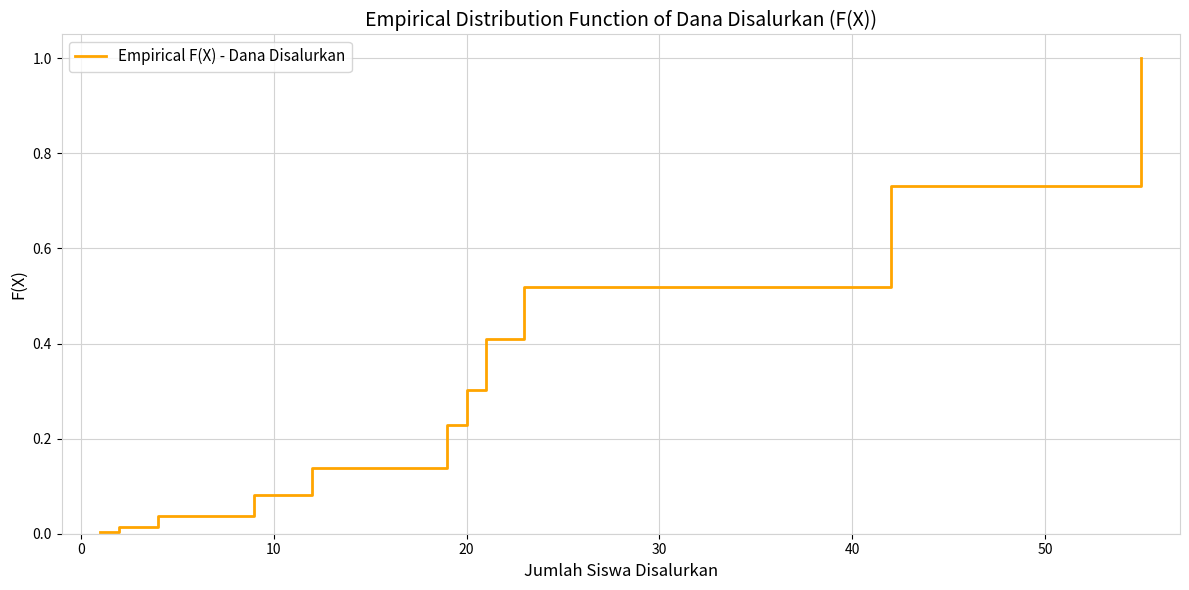

What is the difference between the maximum and minimum values?

1.0